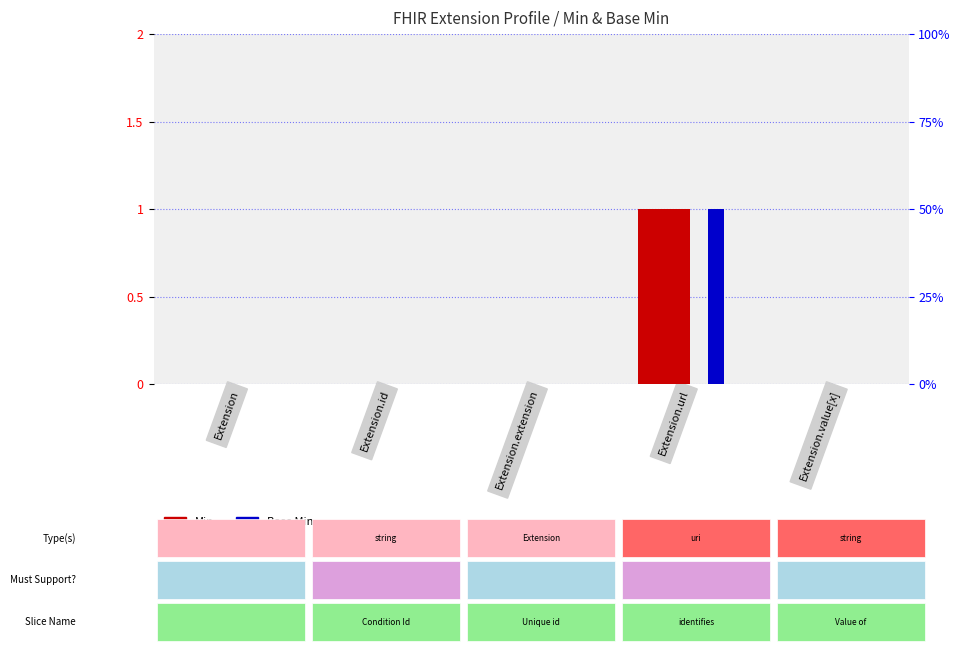

Reading right to left, list all the values displayed in this chart.

Min: 0	1	0	0	0
Base Min: 0	1	0	0	0